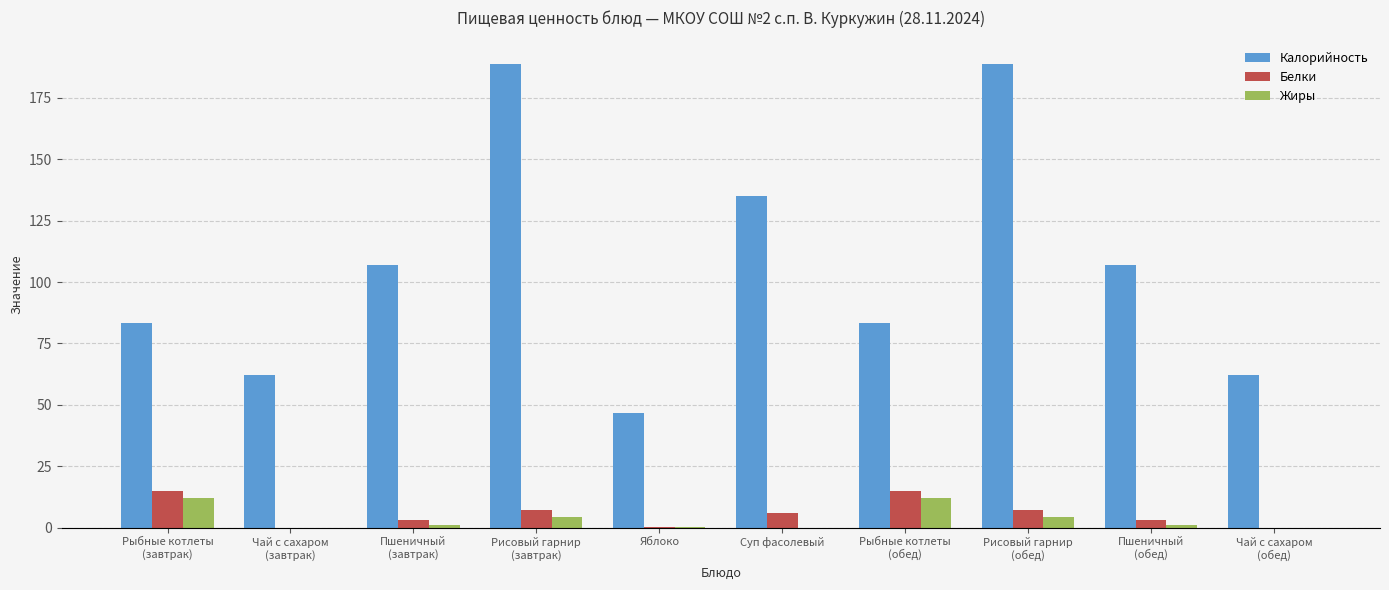

Which series has the largest total across all categories?

Калорийность